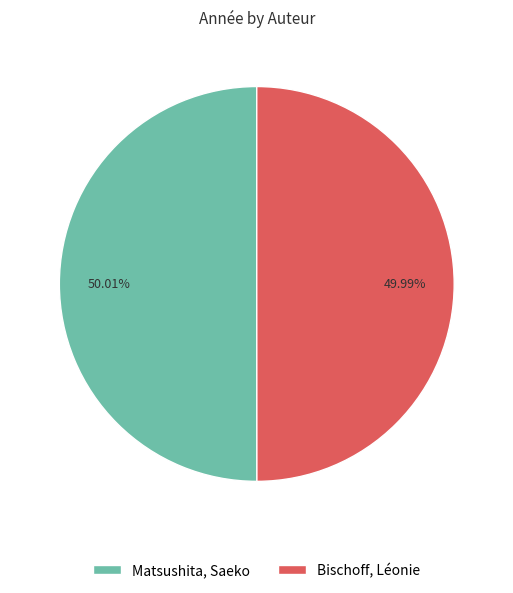

Count the number of slices in the pie.

2